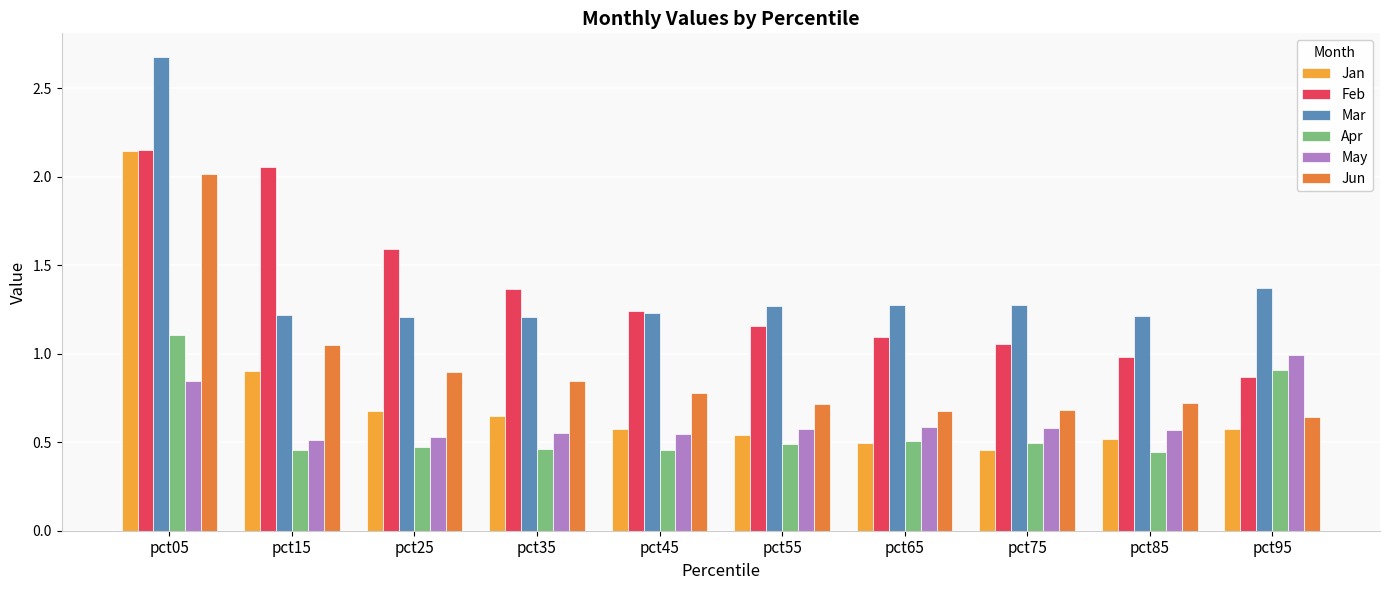

Which series has the widest spread of values?

Jan